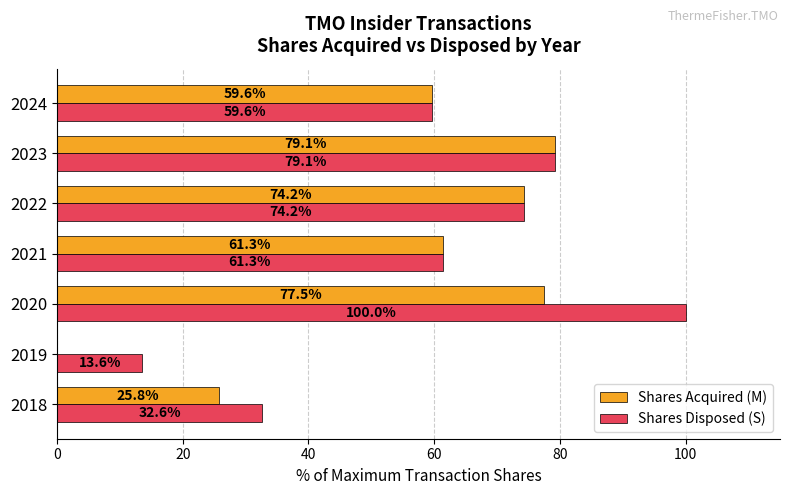

What is the approximate value of Shares Disposed (S) at 2023?

79.1